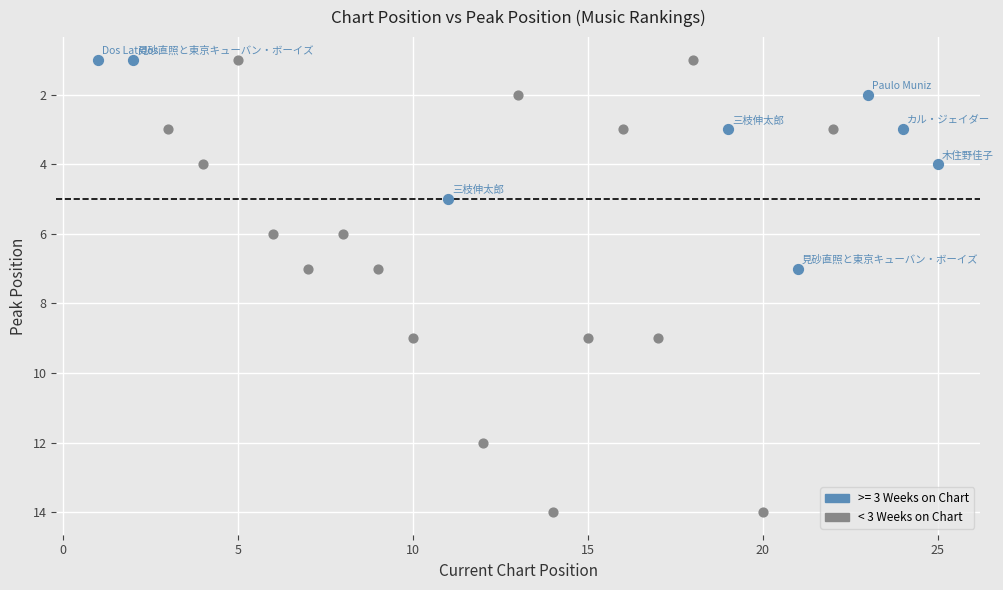

Which series reaches the maximum Y coordinate?

< 3 Weeks on Chart